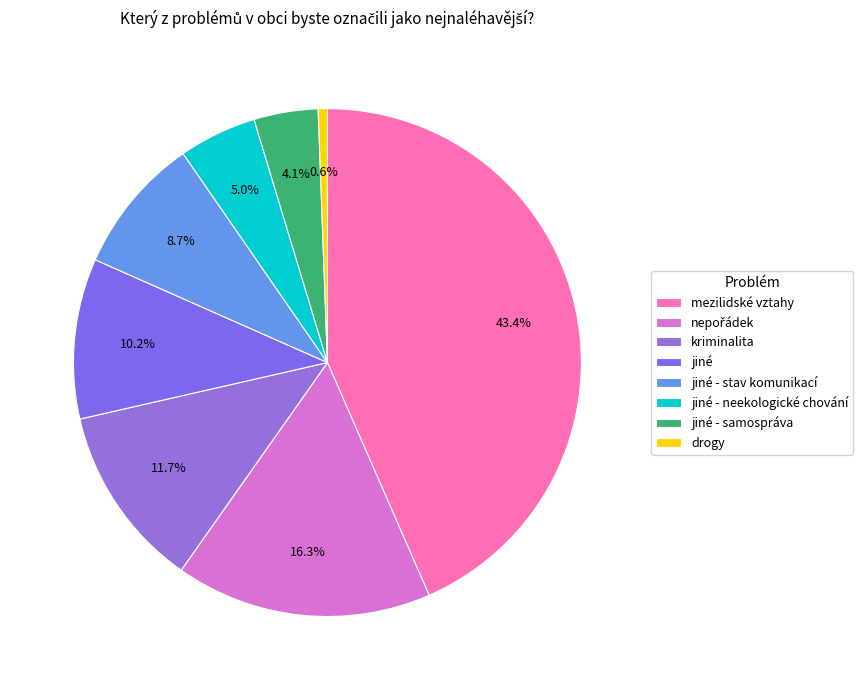

How much of the chart is everything except mezilidské vztahy?

56.6%